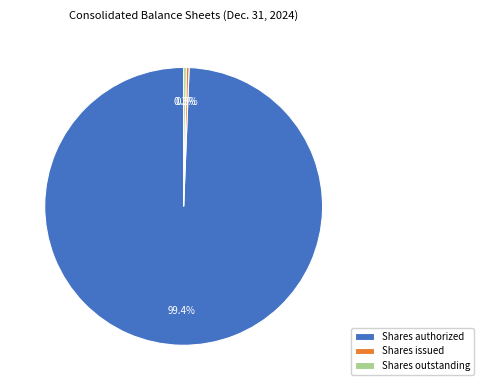

What portion of the pie excludes Shares authorized?

0.6%